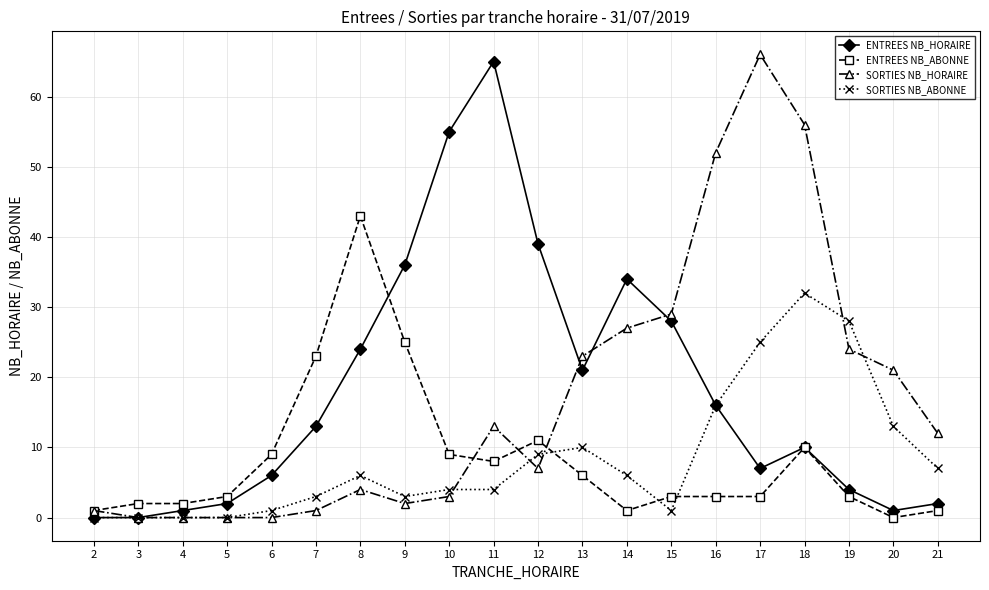

Is it true that ENTREES NB_HORAIRE equals 21 at 2?

False